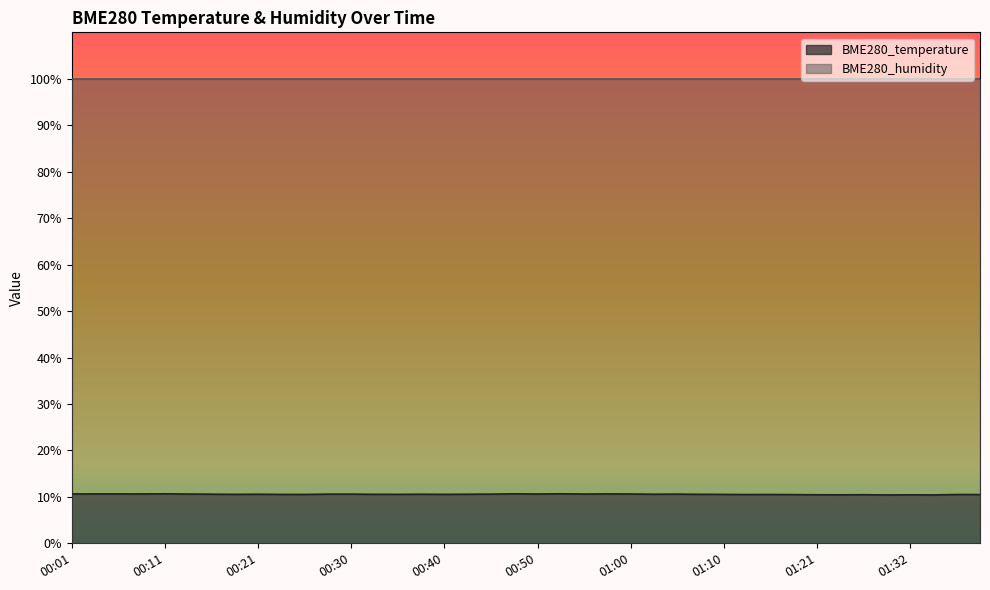

Which has a higher value, 01:00 or 00:30?

01:00